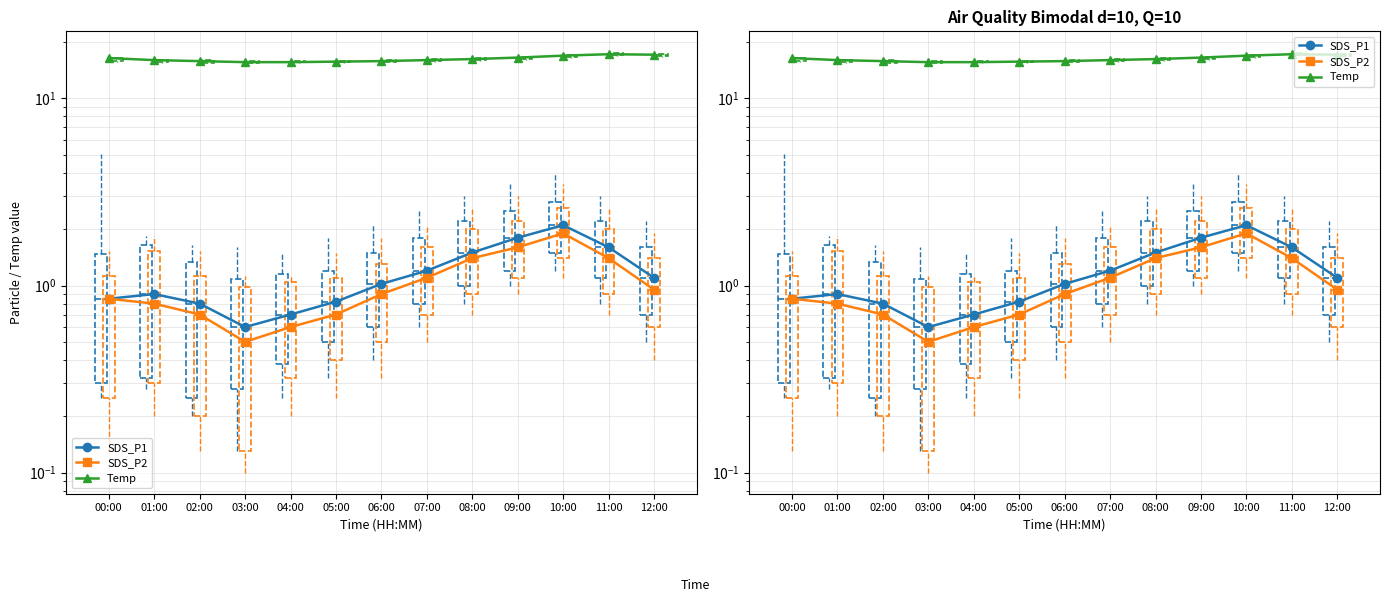

What is the label of the 10th point from the left?

09:00